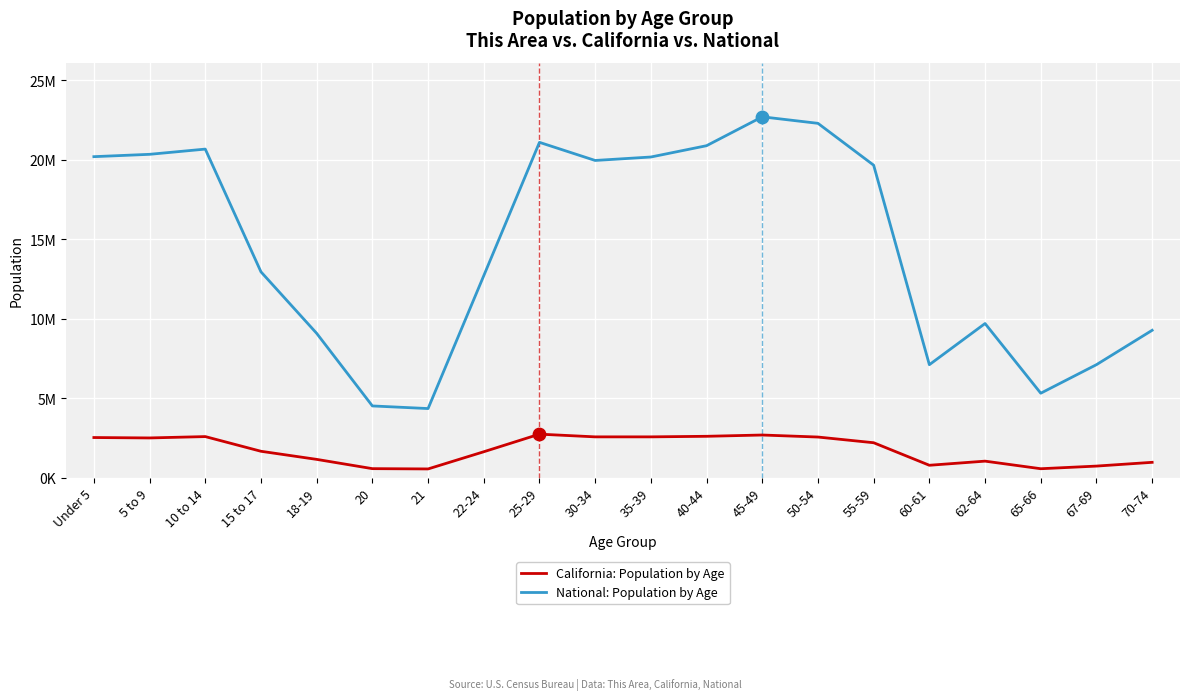

What are all the series names shown in the legend?

California: Population by Age, National: Population by Age